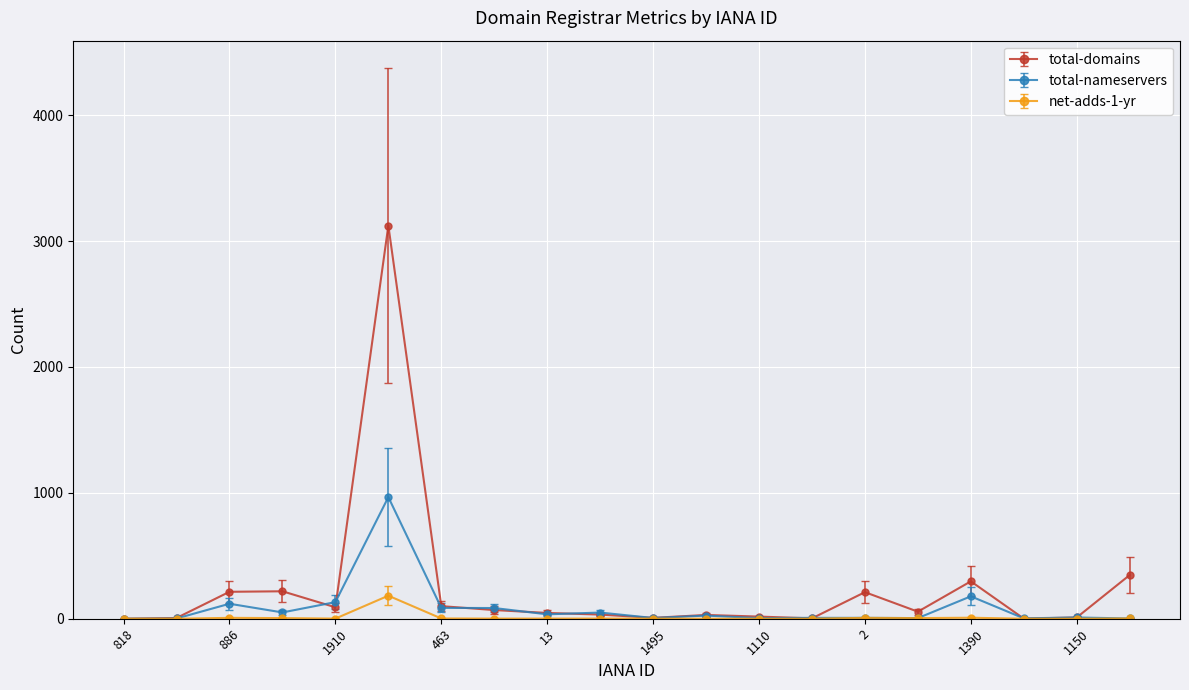

Which series has the widest spread of values?

total-domains